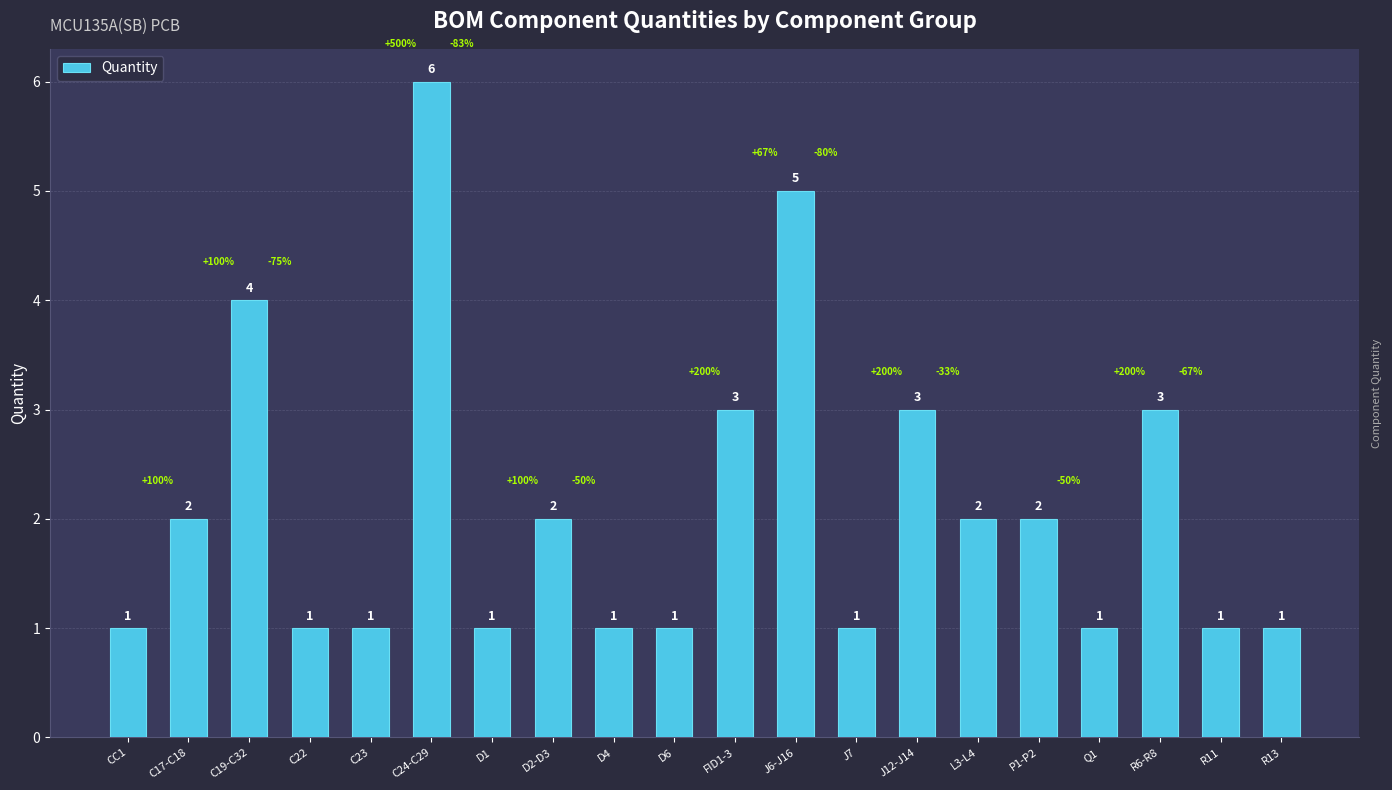

What is the change in value from C19-C32 to R13?

-3